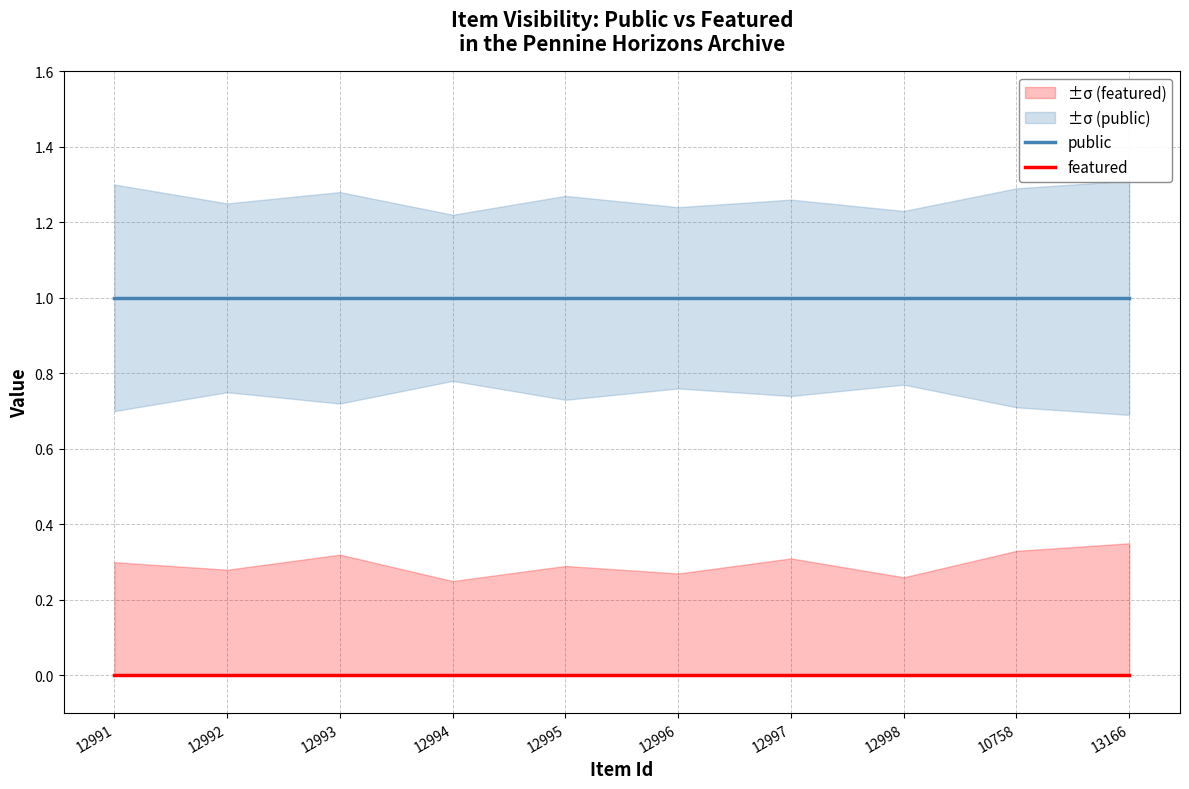

True or false: featured and public intersect in this chart.

False